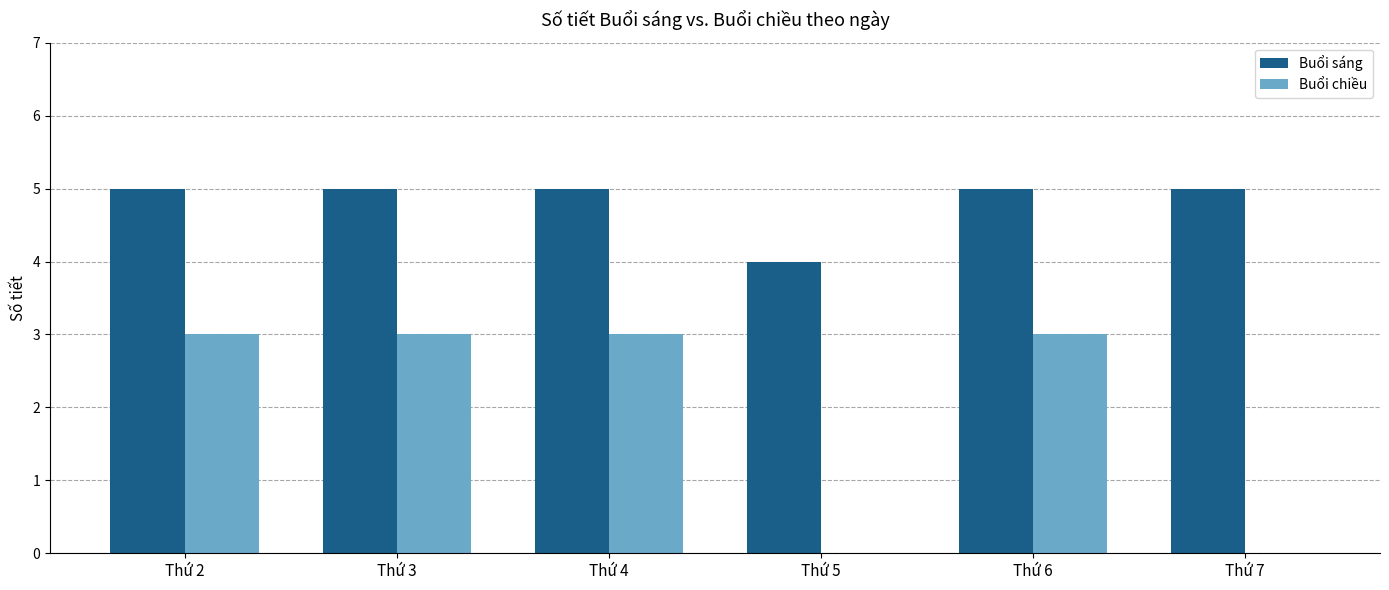

Is it true that Buổi chiều equals 0 at Thứ 5?

True